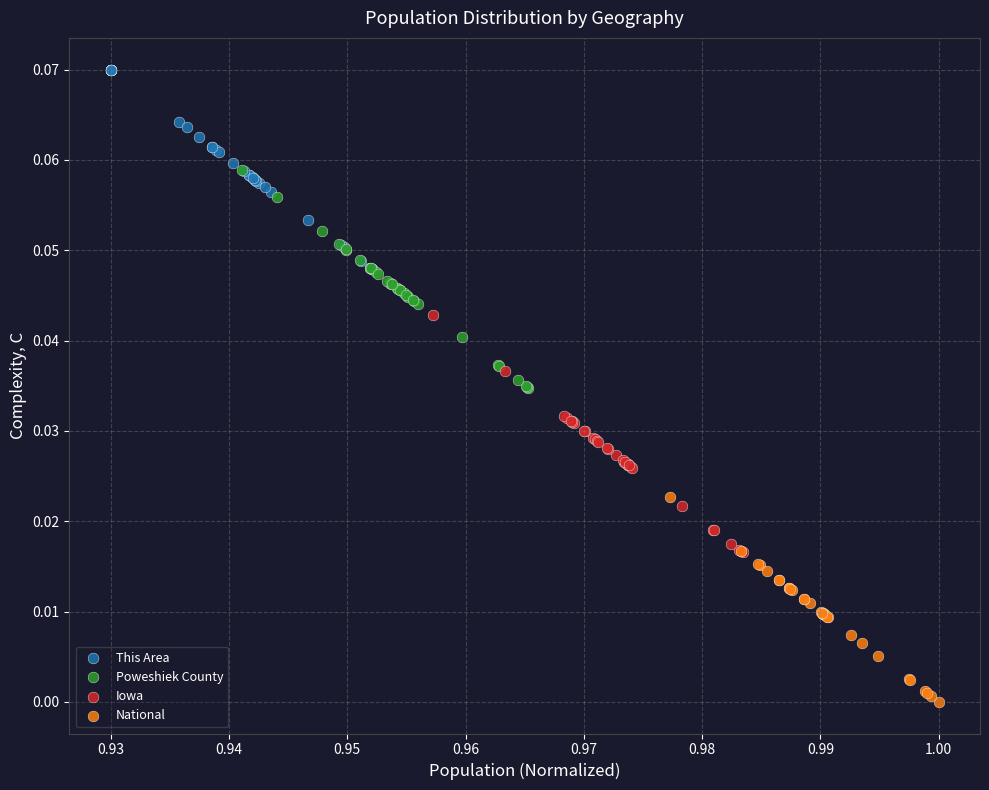

Which series has the largest Y range (max minus min)?

Iowa